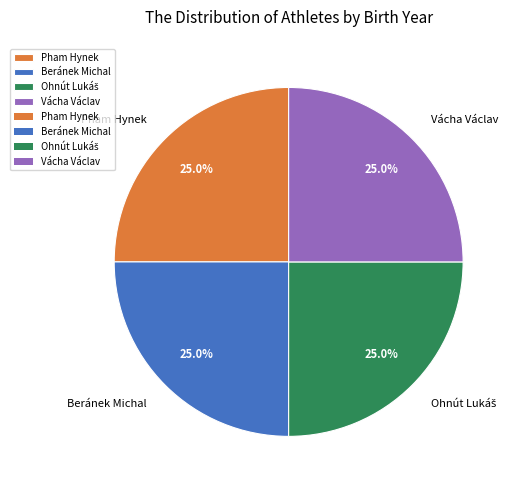

Is it true that Beránek Michal is 11% of the pie?

False